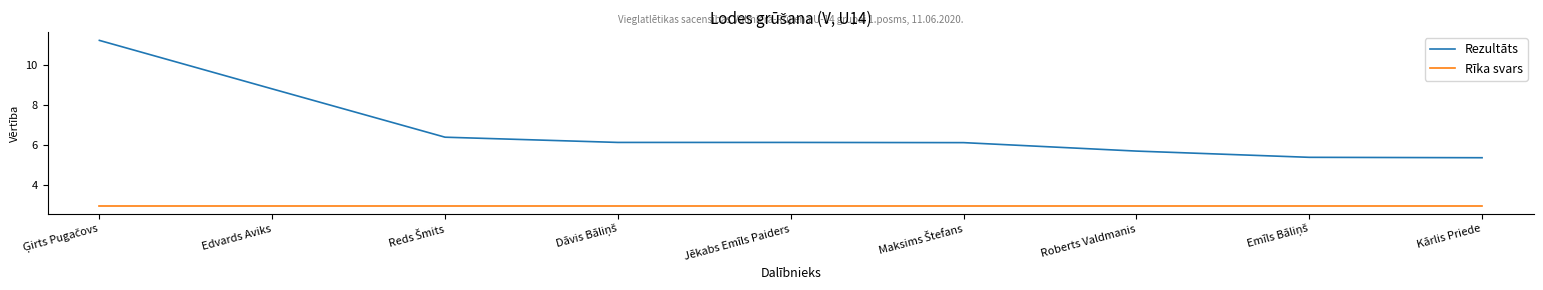

Which series has the largest range (max minus min)?

Rezultāts